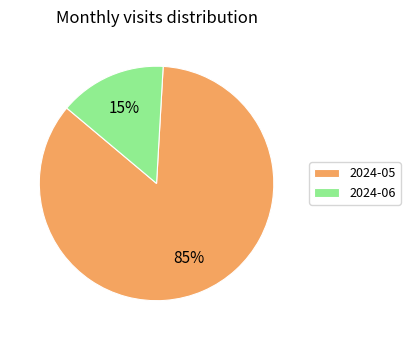

True or false: 2024-05 accounts for 85% of the total.

True